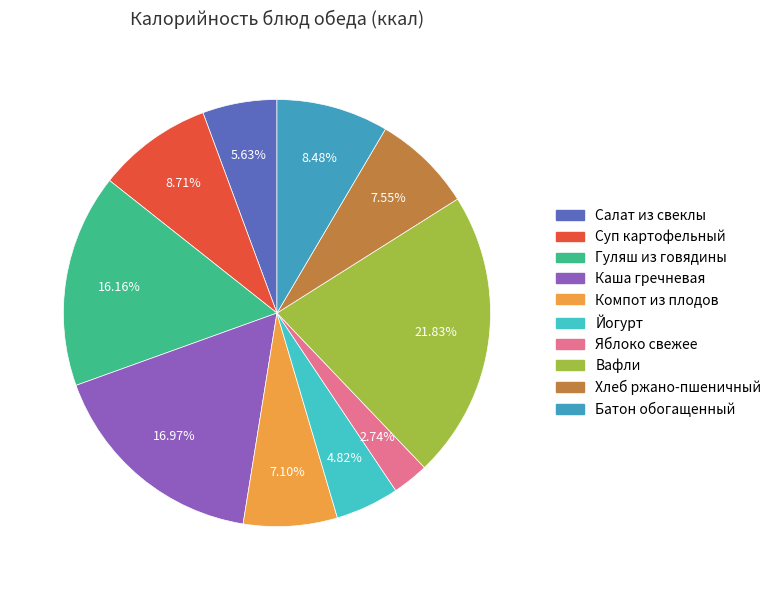

Is there any slice that represents more than half of the pie?

No